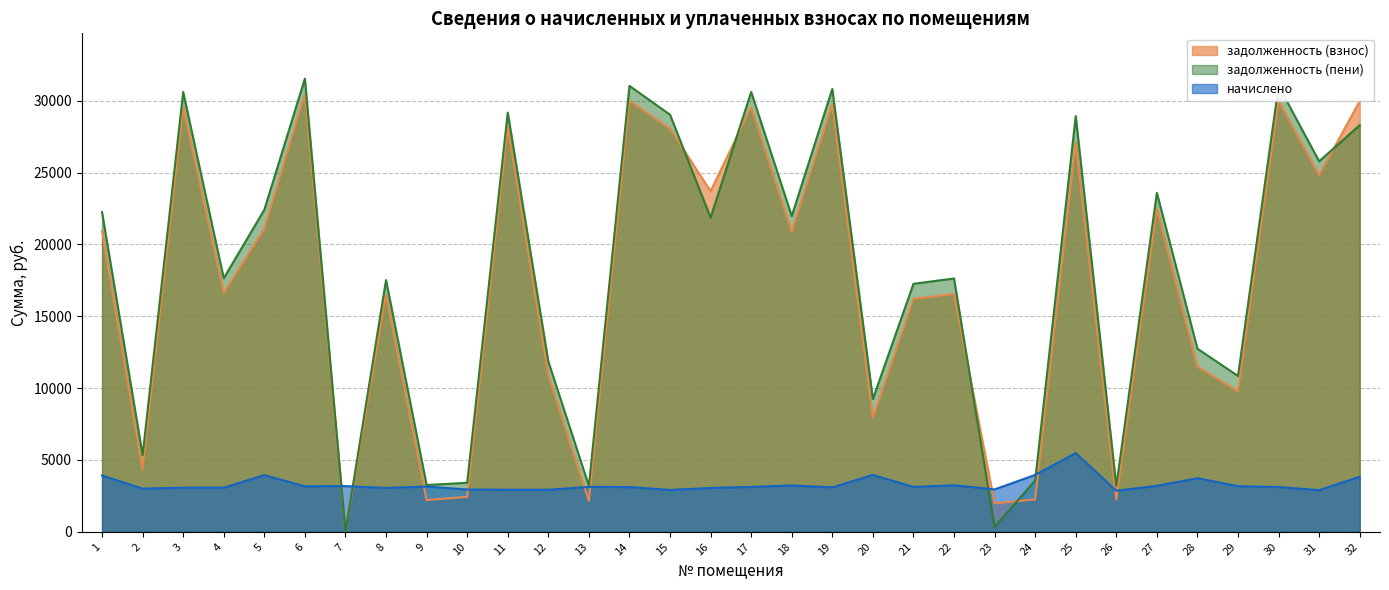

At how many categories does at least one series exceed 9357?

23